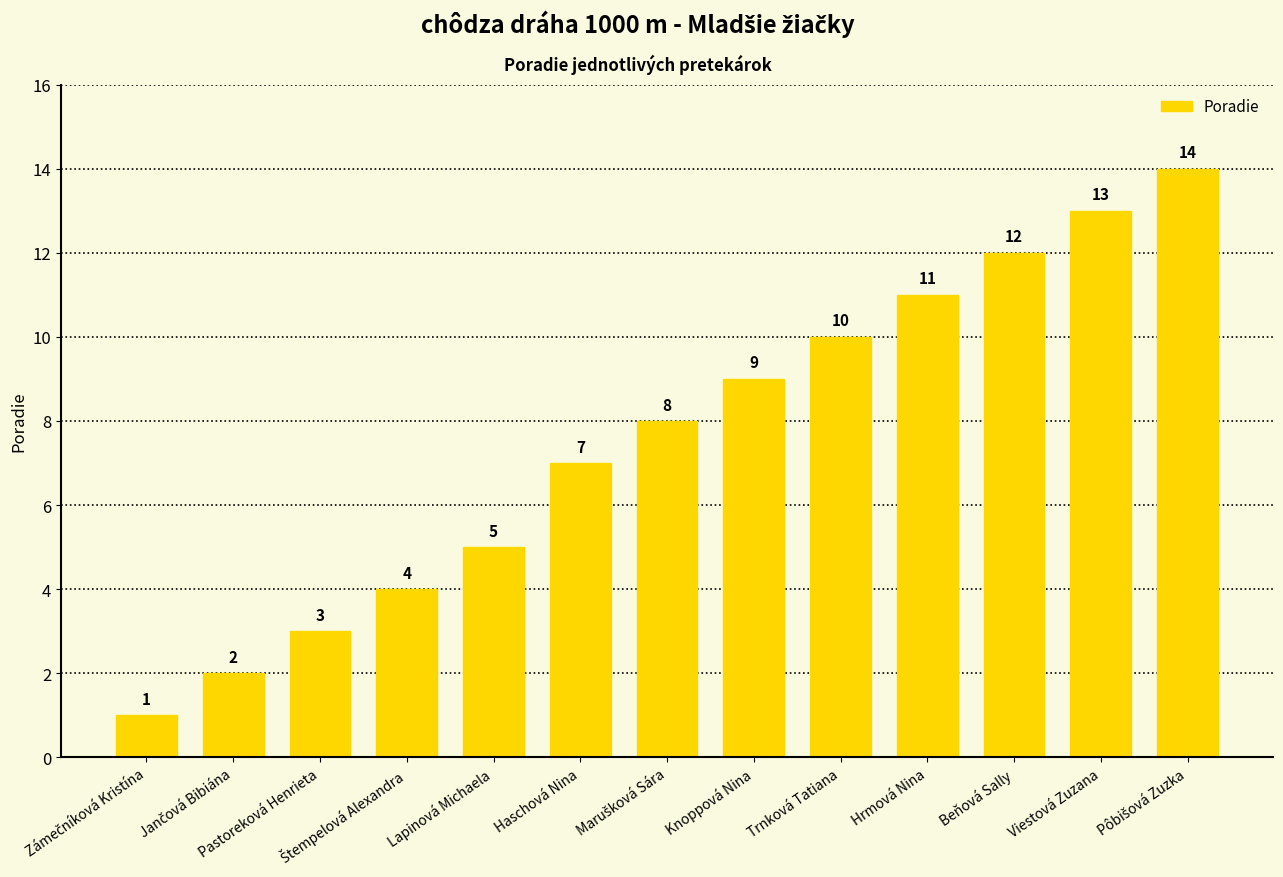

What value does the data have at Haschová Nina, to the nearest 10?

10